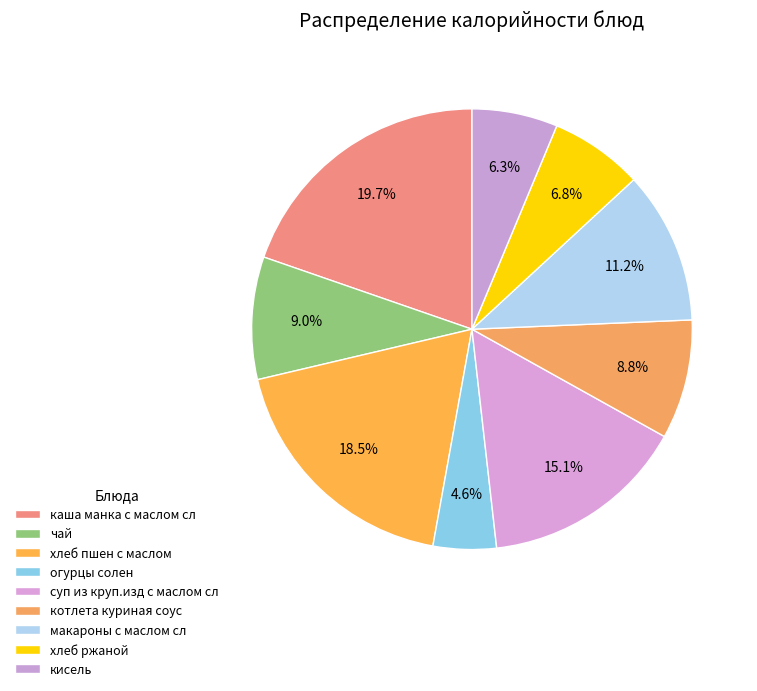

Which category has the smallest portion of the pie?

огурцы солен